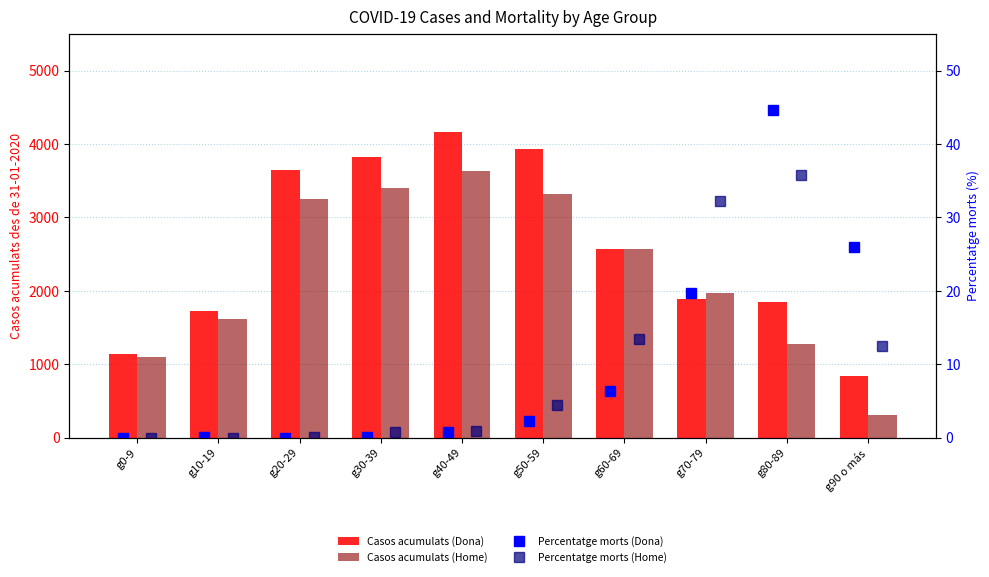

What are all the series names shown in the legend?

Casos acumulats (Dona), Casos acumulats (Home), Percentatge morts (Dona), Percentatge morts (Home)